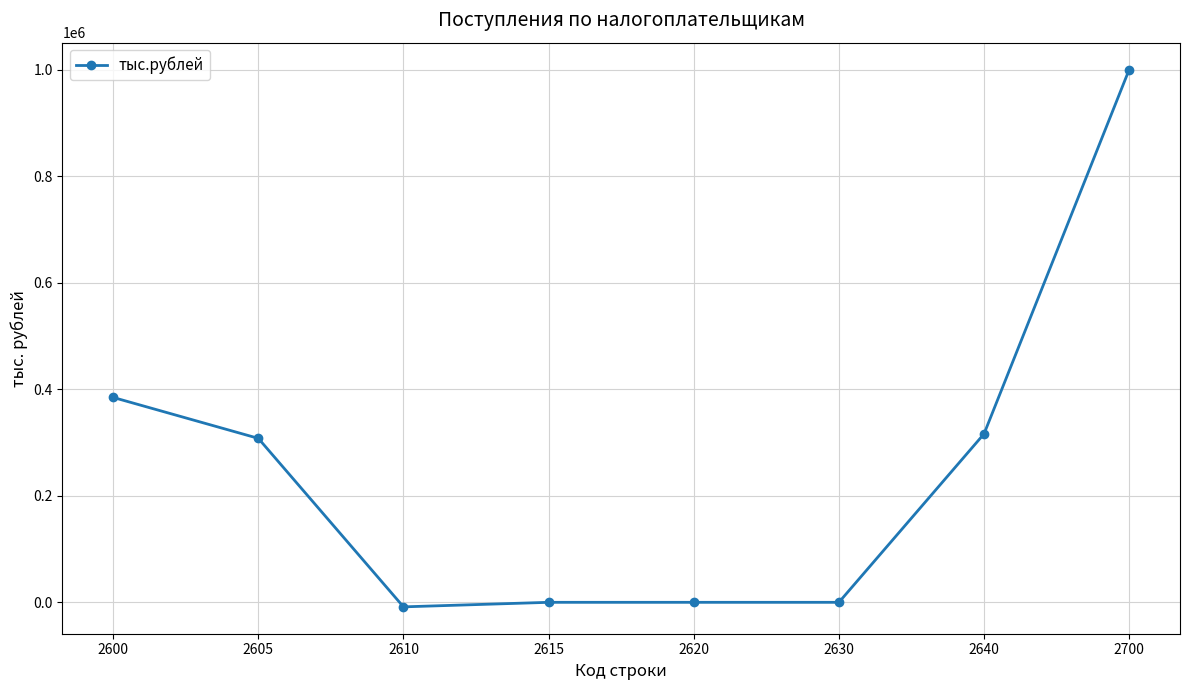

True or false: there are more than 2 points higher than both neighbors.

False